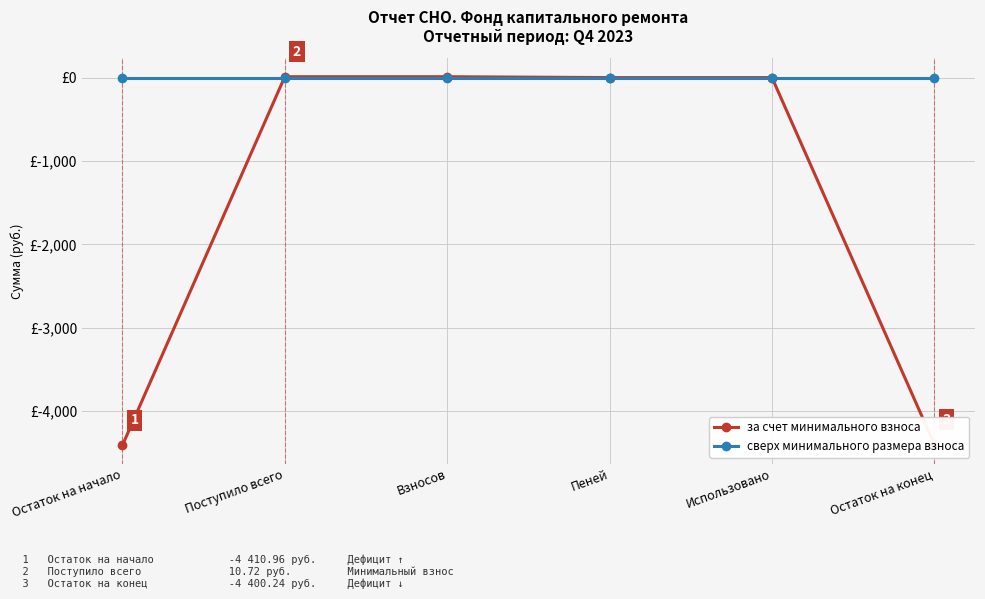

What are all the series names shown in the legend?

за счет минимального взноса, сверх минимального размера взноса